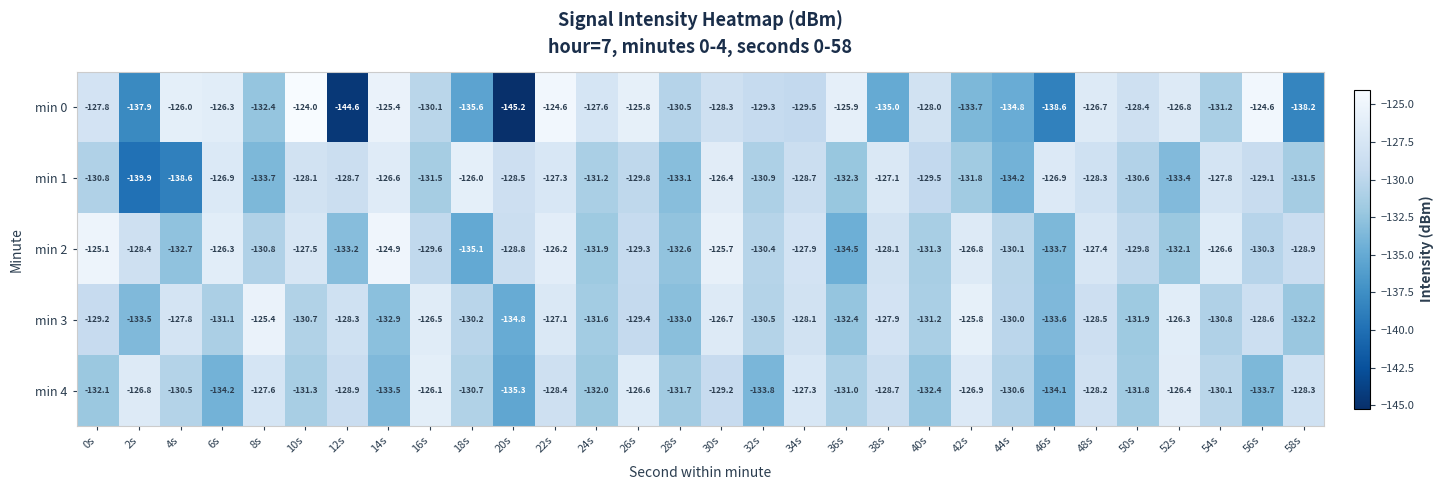

Which series has the widest spread of values?

min 0